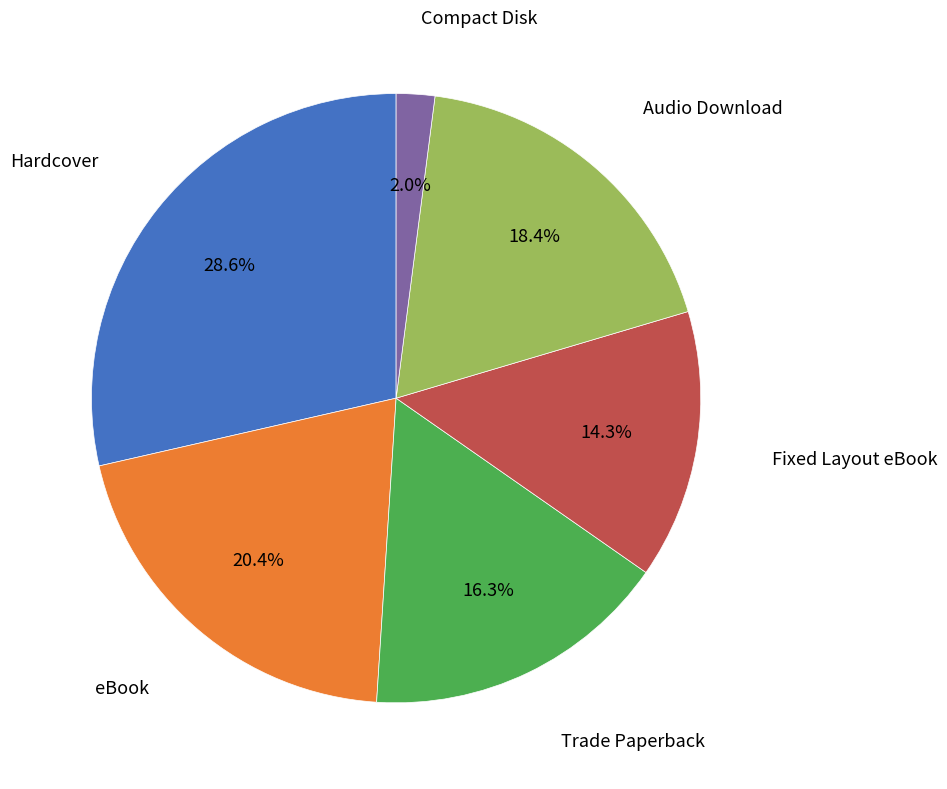

Is there a majority slice in this chart?

No